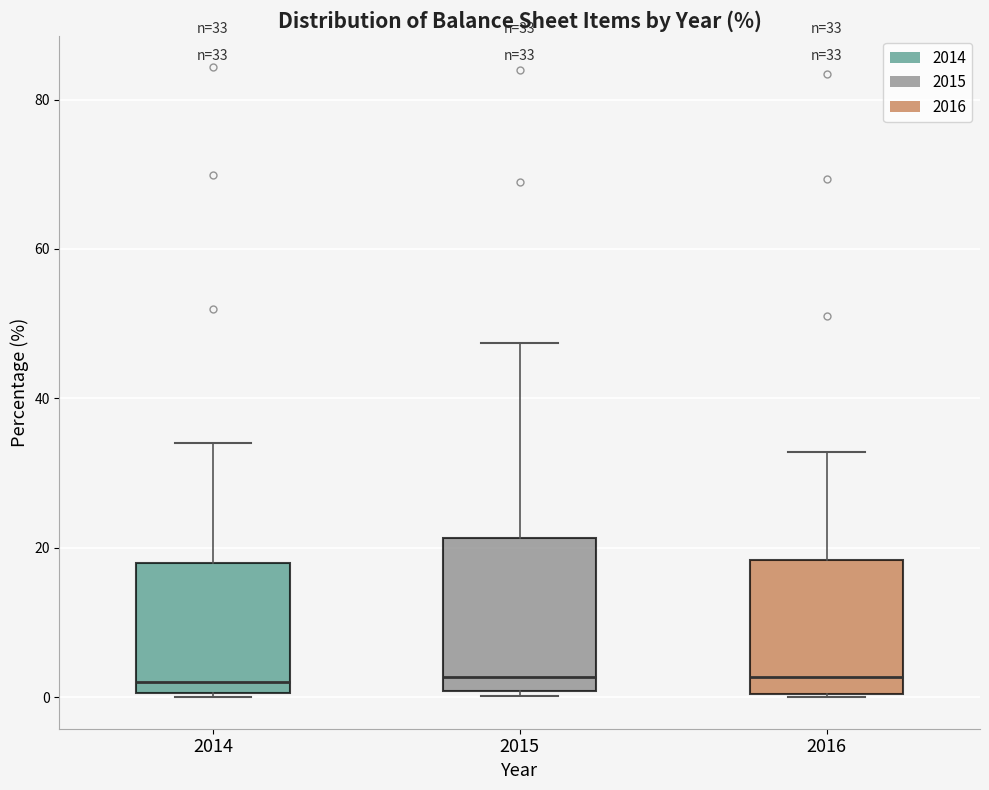

Which box is the tallest, from its lower edge to its upper edge?

2015